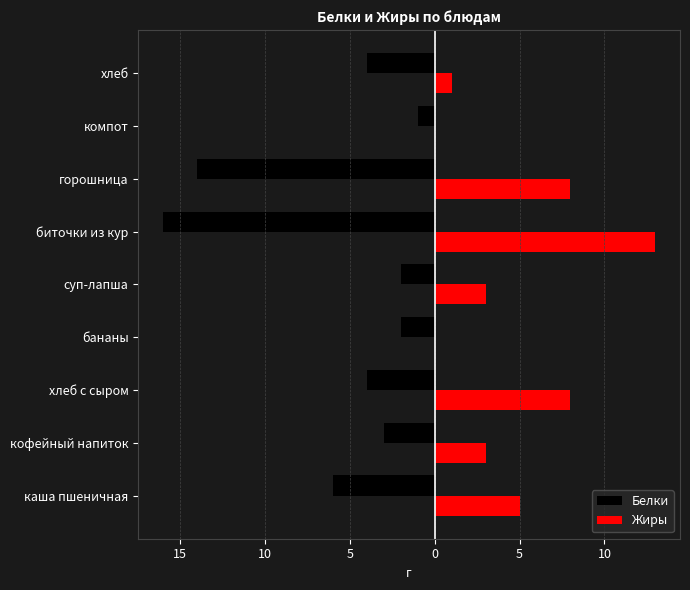

What are all the series names shown in the legend?

Белки, Жиры